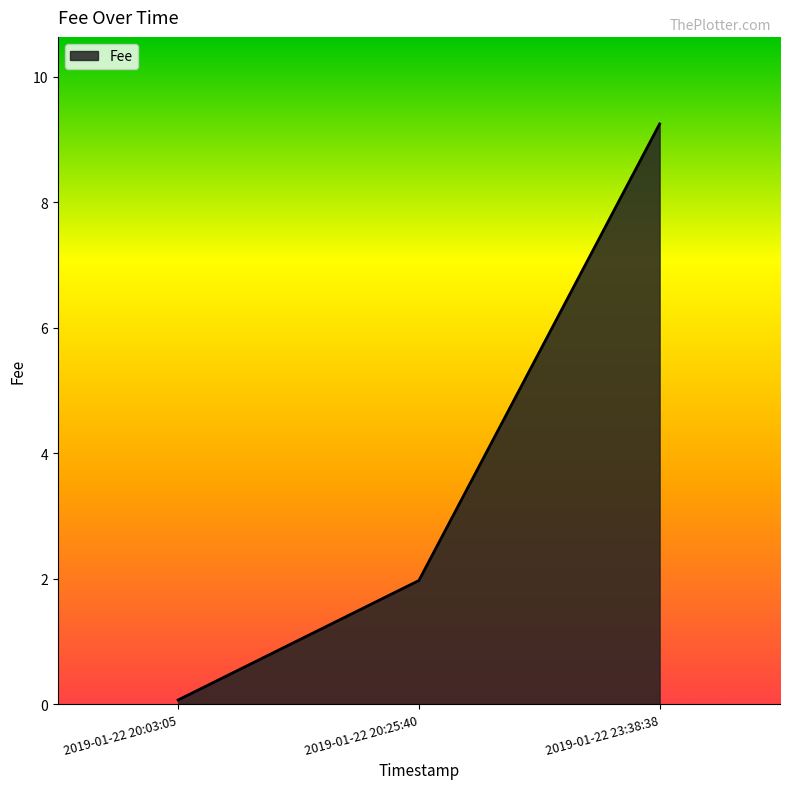

What position from the left is 2019-01-22 20:25:40?

2